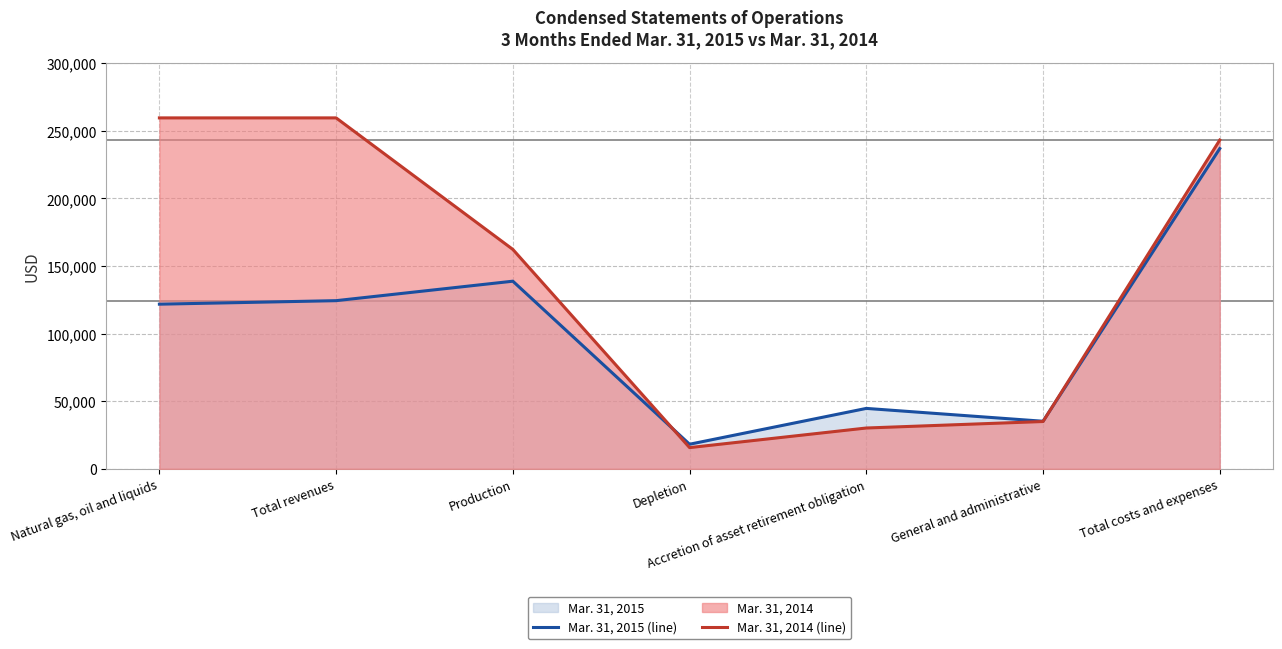

In Mar. 31, 2014 (line), how many points are lower than both neighbors (excluding endpoints)?

1